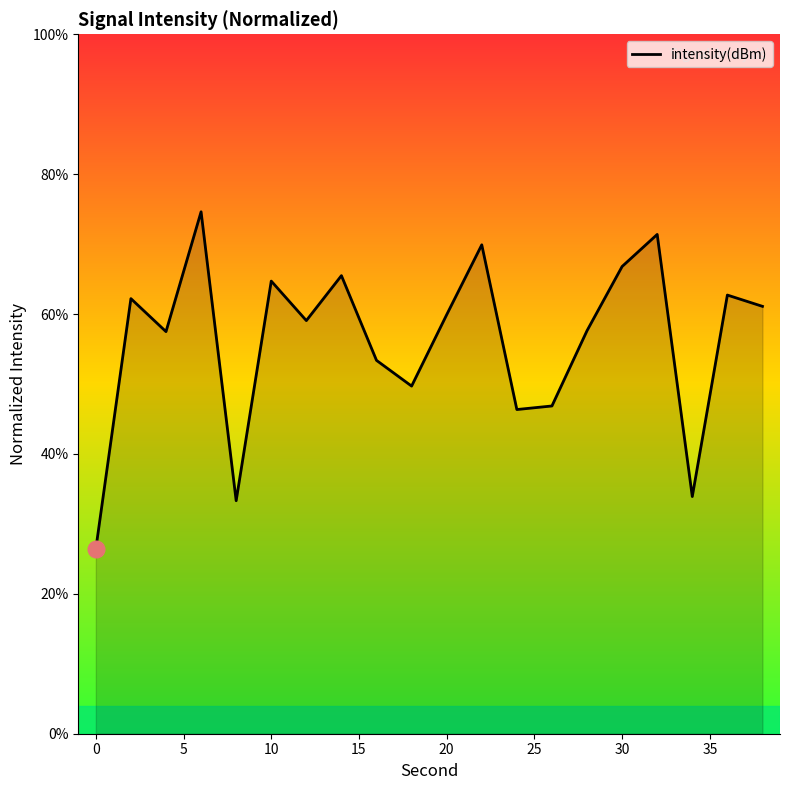

What is the minimum value shown in the chart?

26.4